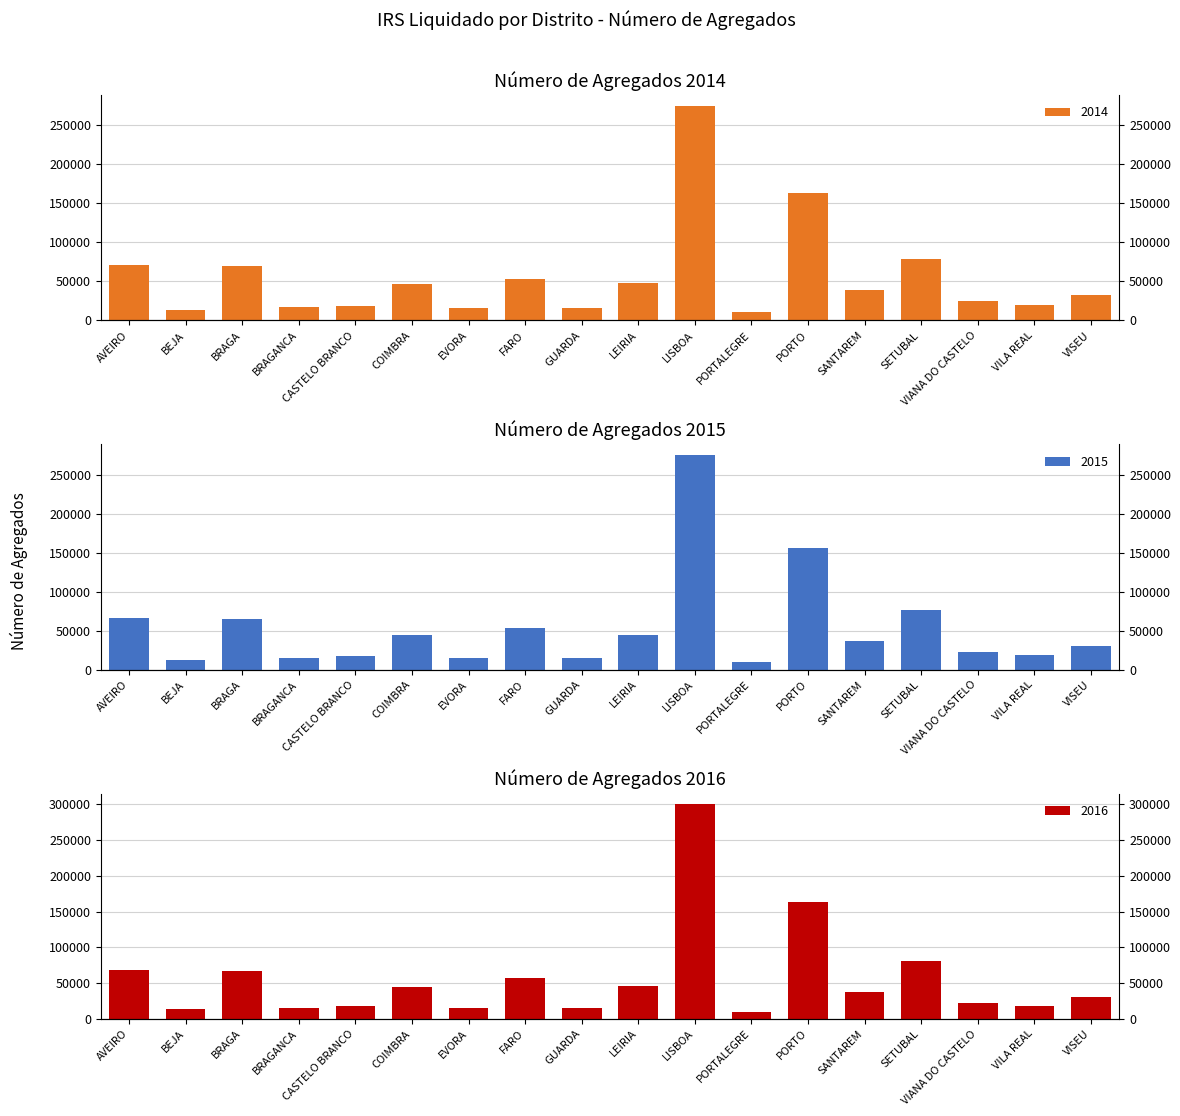

At how many categories does at least one series exceed 169204?

1